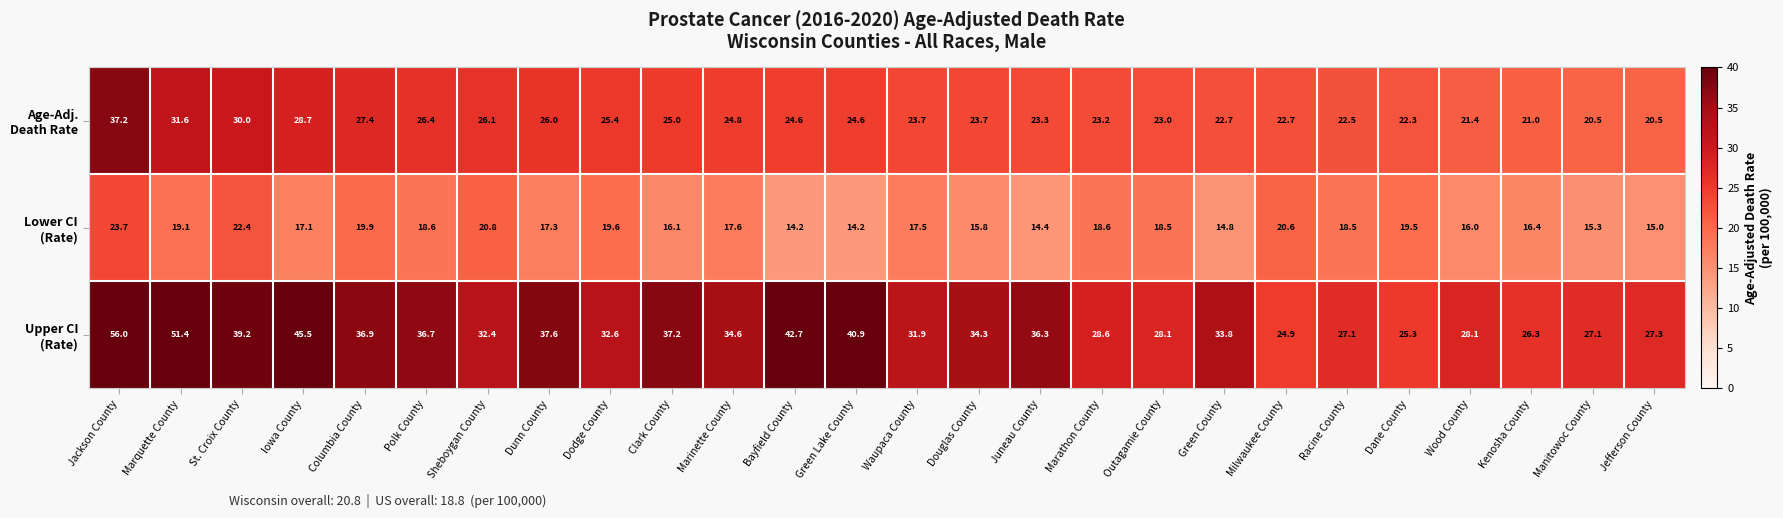

What is the difference between the highest and lowest values at Columbia County?

17.0